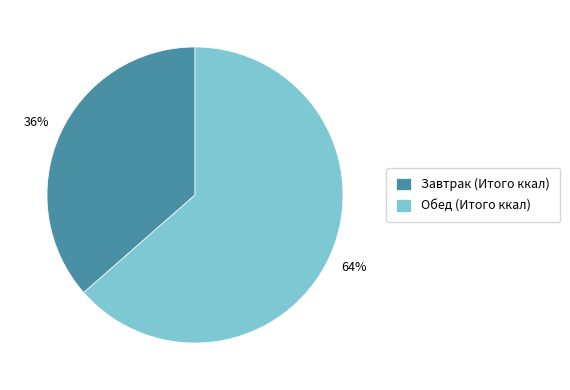

Combined, do Обед (Итого ккал) and Завтрак (Итого ккал) account for over 50%?

Yes